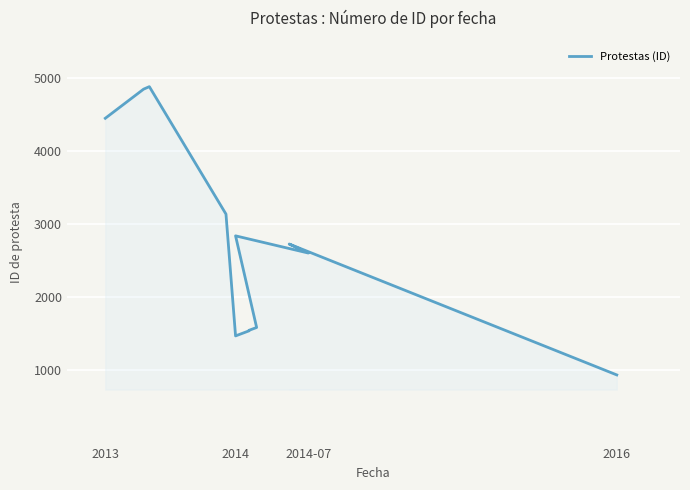

What is the difference between the second highest and minimum values?

3904